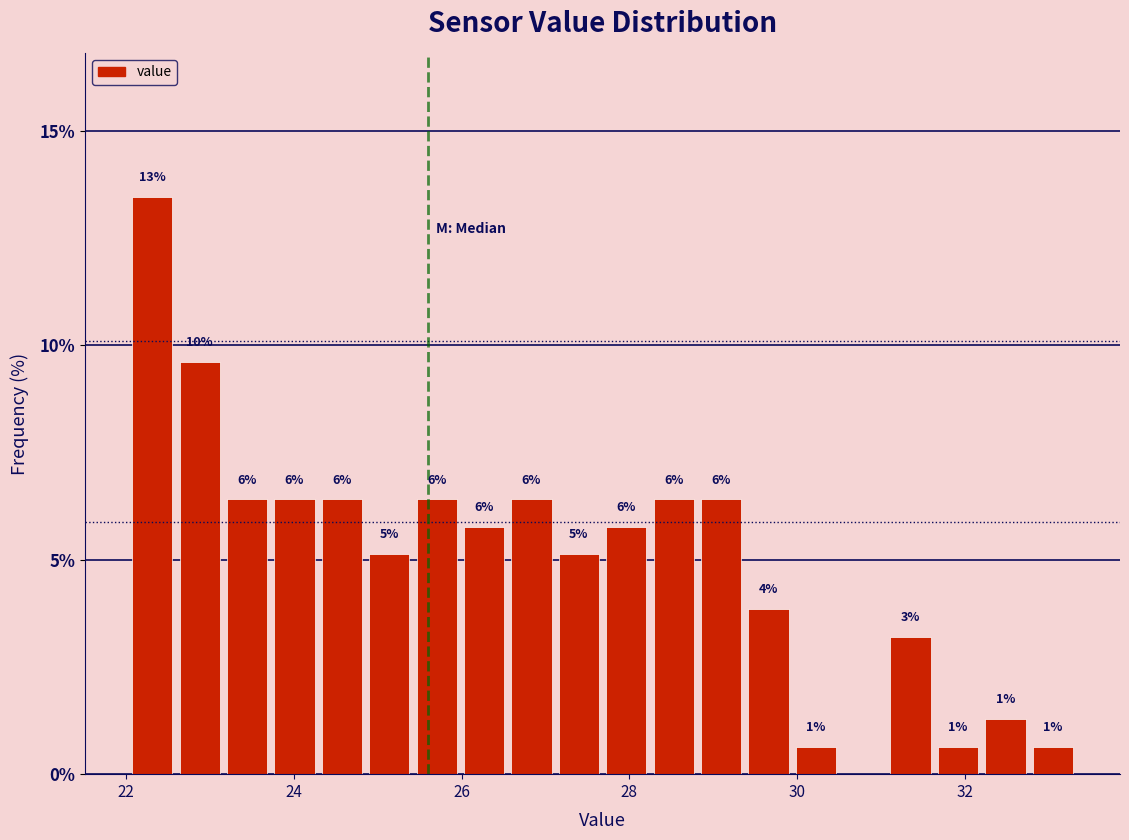

Read against the x-axis, roughly where is the centre of the tallest bar?

22.4